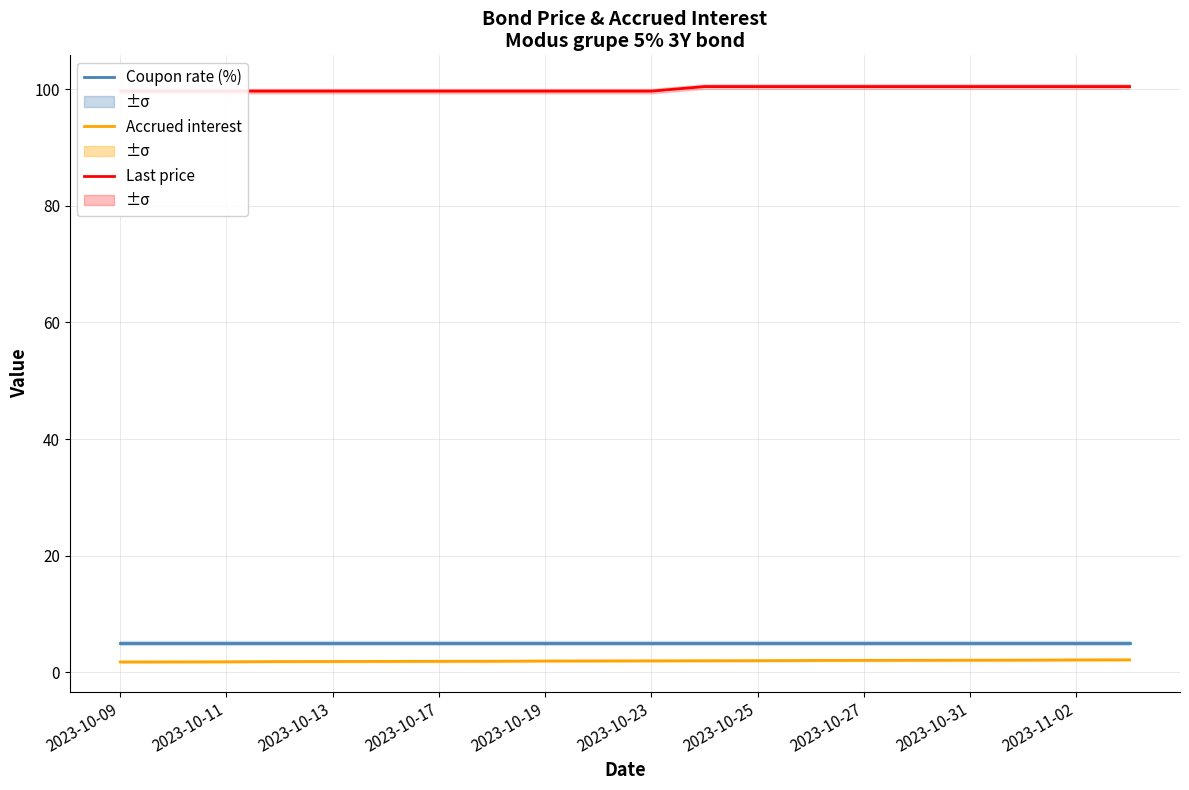

At how many categories does at least one series exceed 47?

20